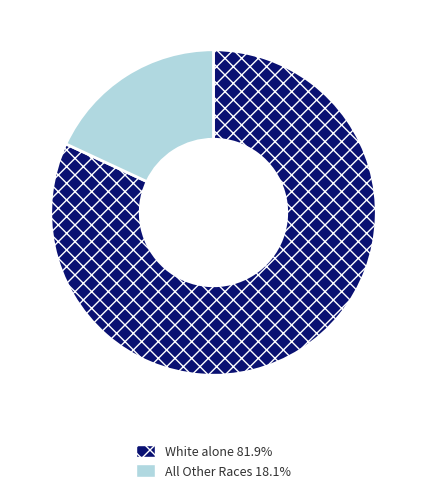

Count the number of slices in the pie.

2